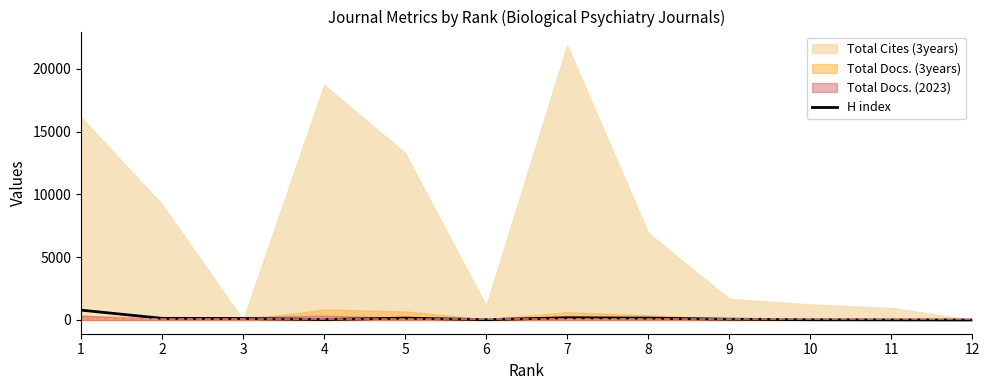

The chart shows a value of 131 at 2. True or false?

True